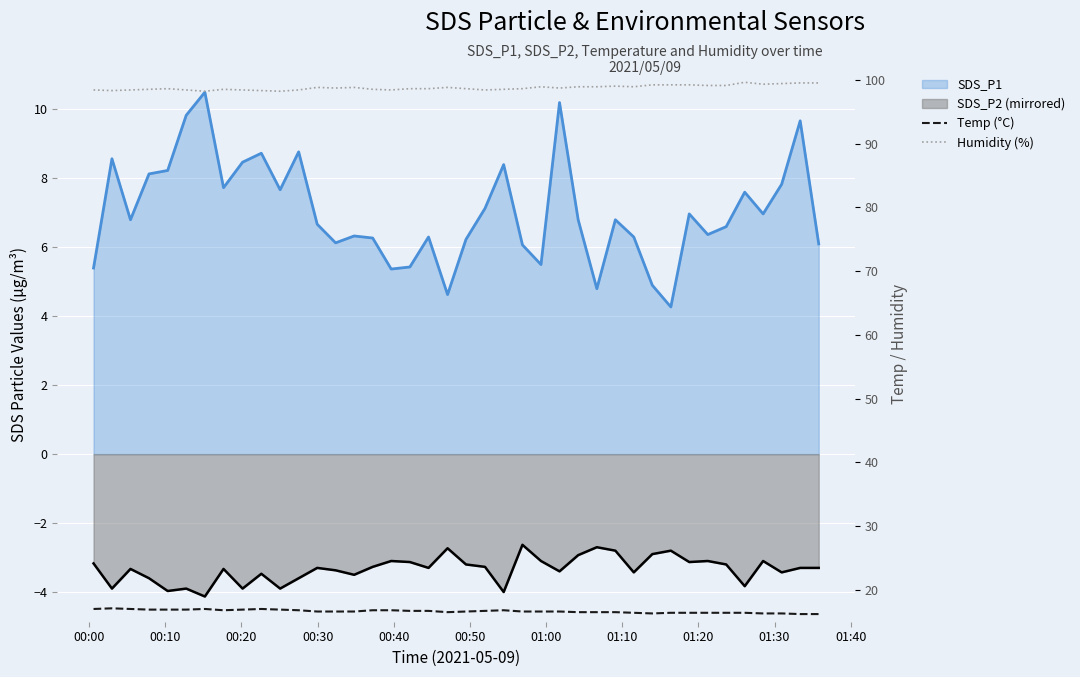

The Humidity (%) series shows 98.2 at 01:00. True or false?

True